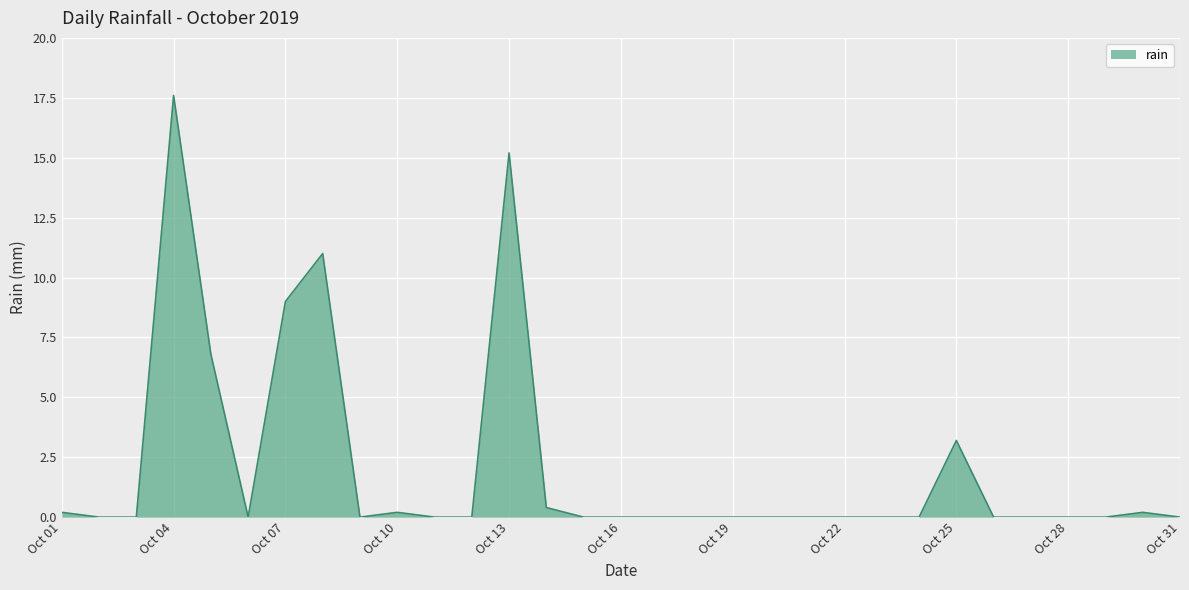

What is the greatest value displayed?

17.6